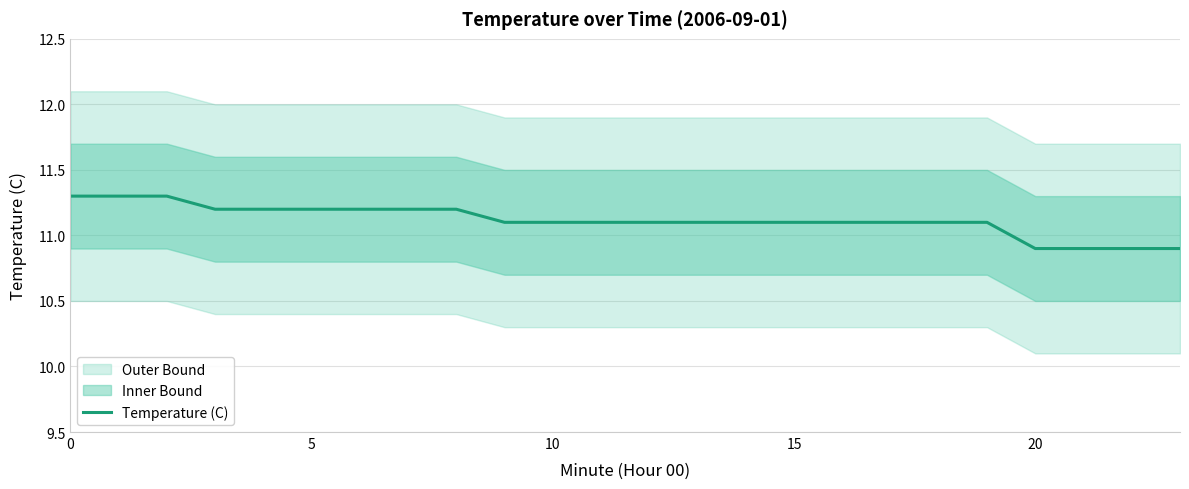

What is the maximum value shown in the chart?

11.3